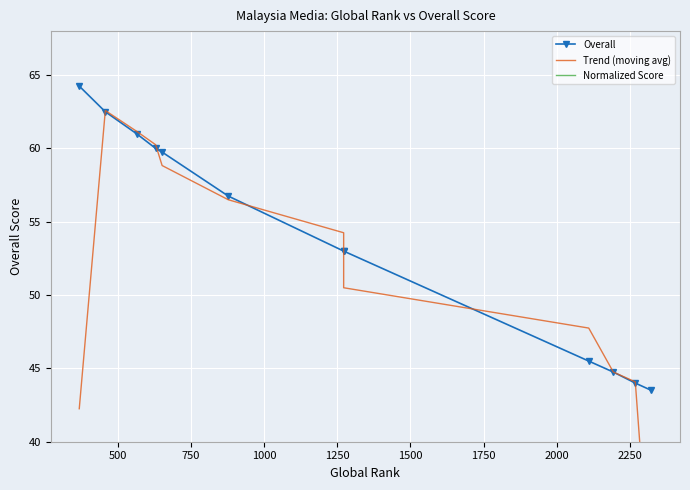

True or false: Trend (moving avg) and Overall intersect in this chart.

True